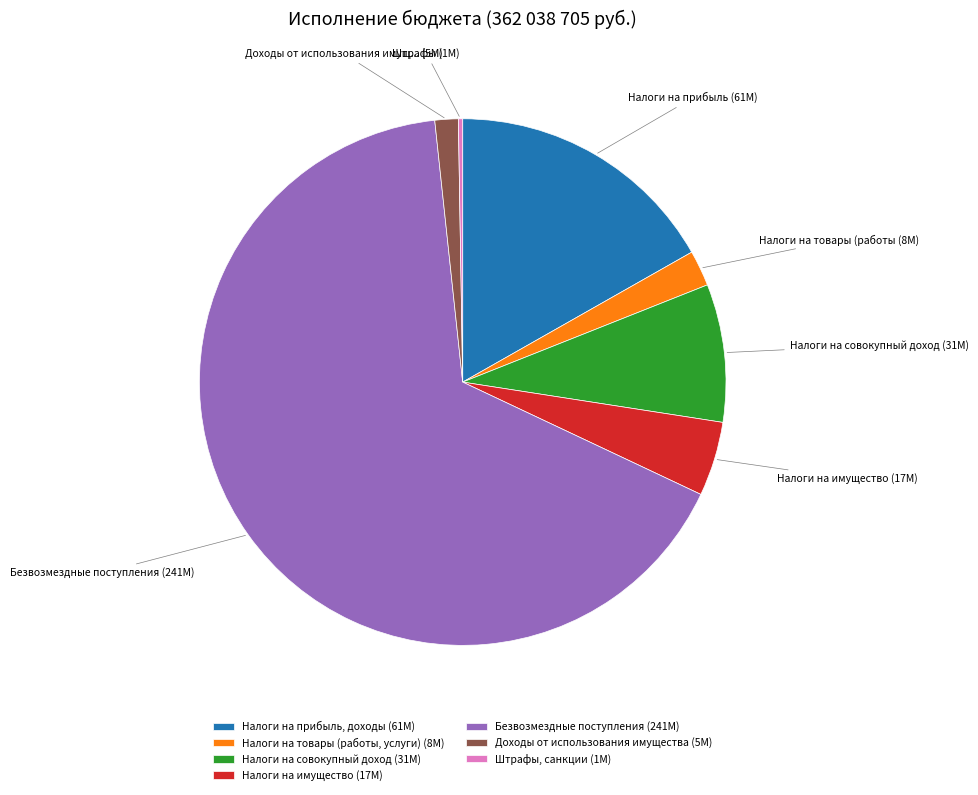

Does any single category account for the majority?

Yes